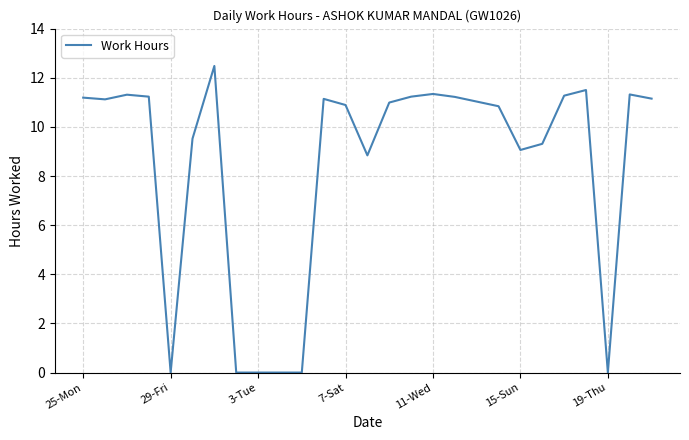

What is the average value?

8.4